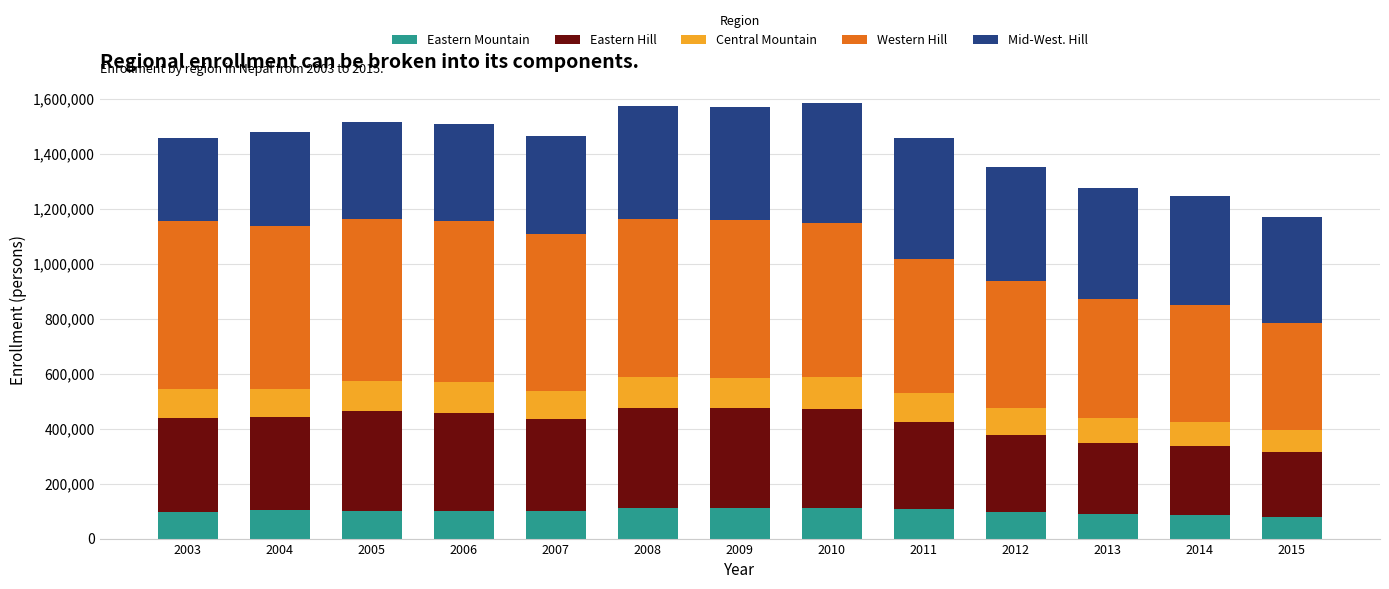

What is the total value across all series at 2015?

1169124